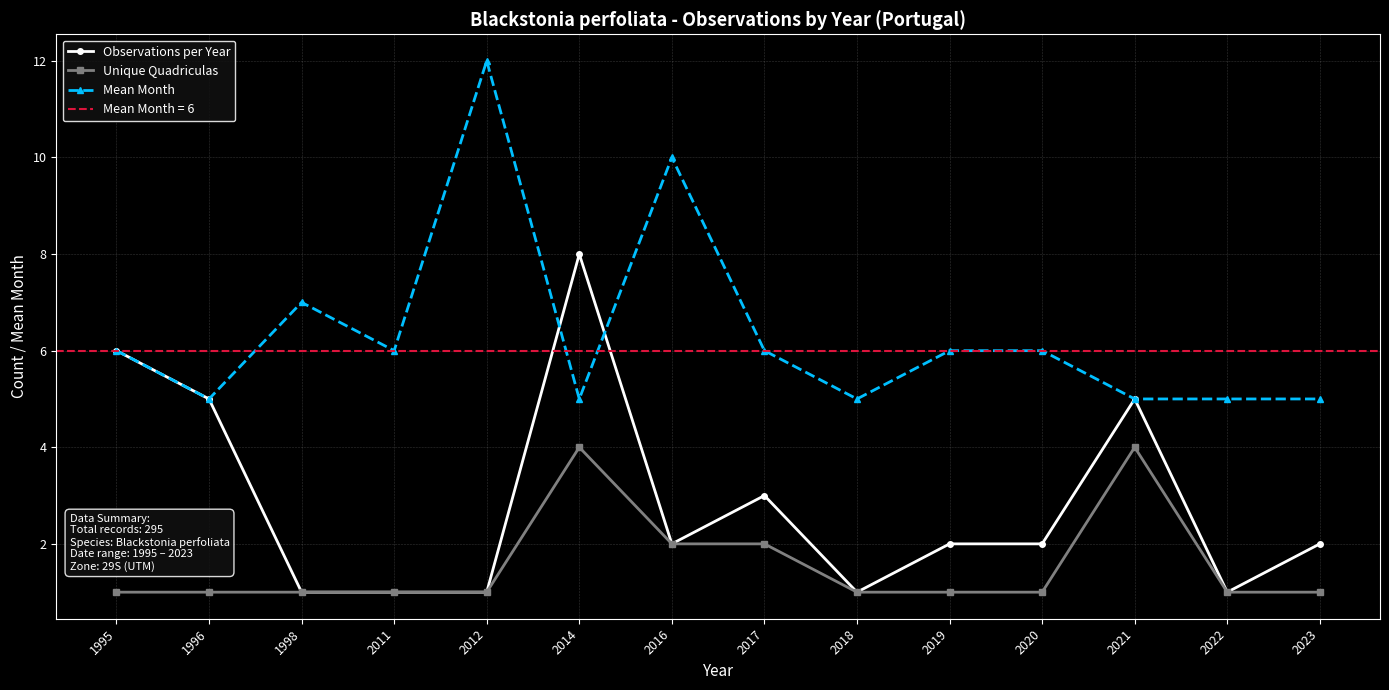

How many data points in Observations per Year are less than 2?

5